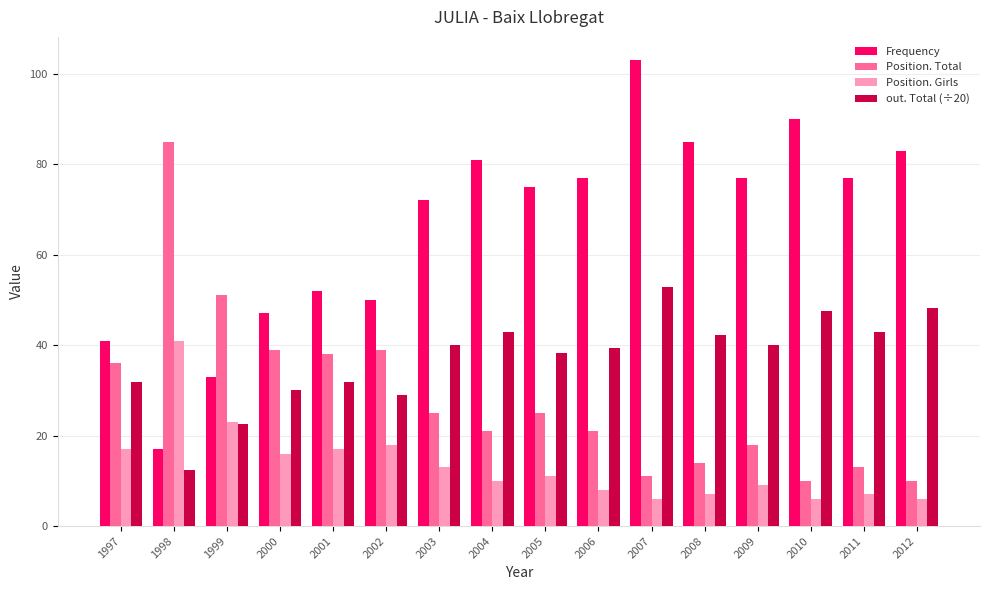

What is the maximum value shown in the chart?

103.0